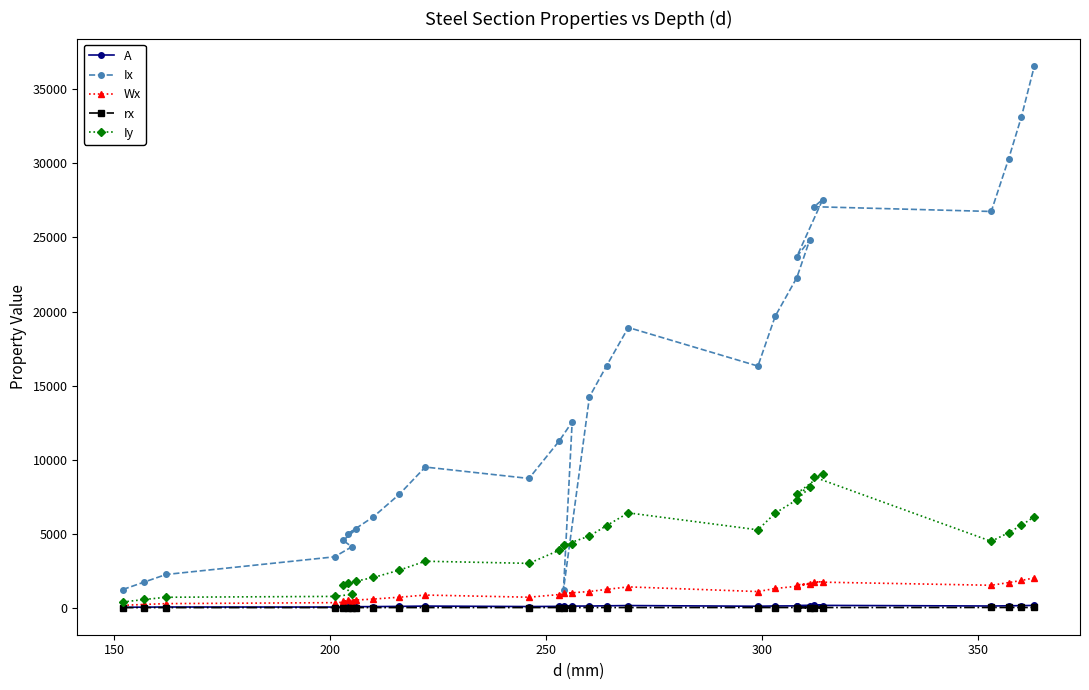

The value of rx at 28 is 10.3. True or false?

False